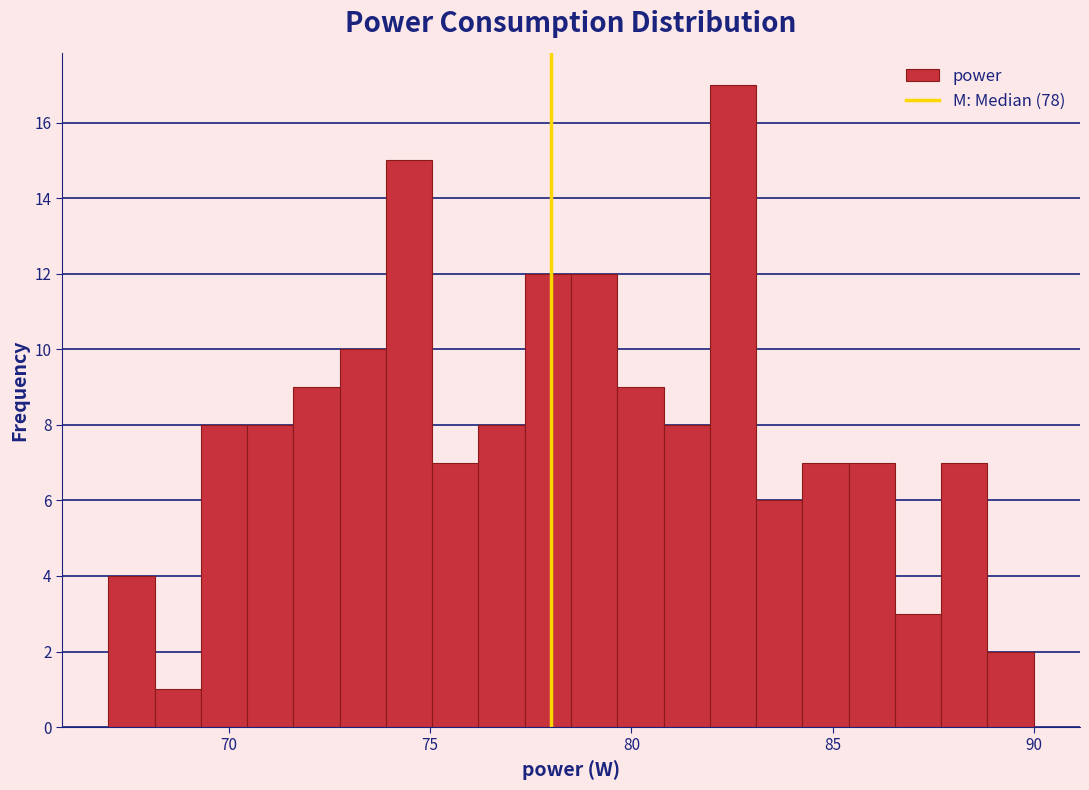

Around what value on the x-axis is the tallest bar? Give the approximate position of its centre, as read against the axis.

82.5